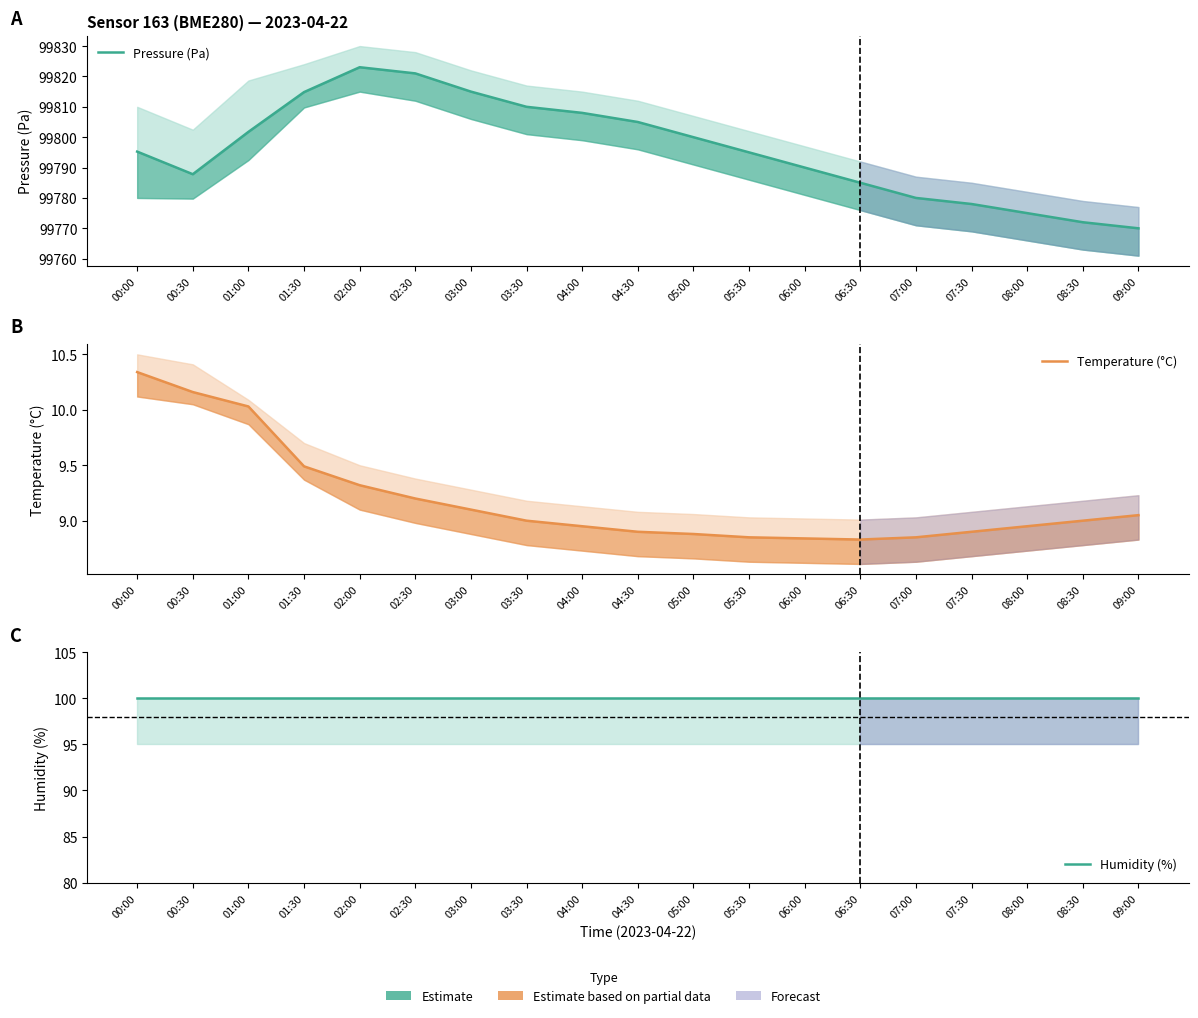

What is the greatest value displayed?

99823.0